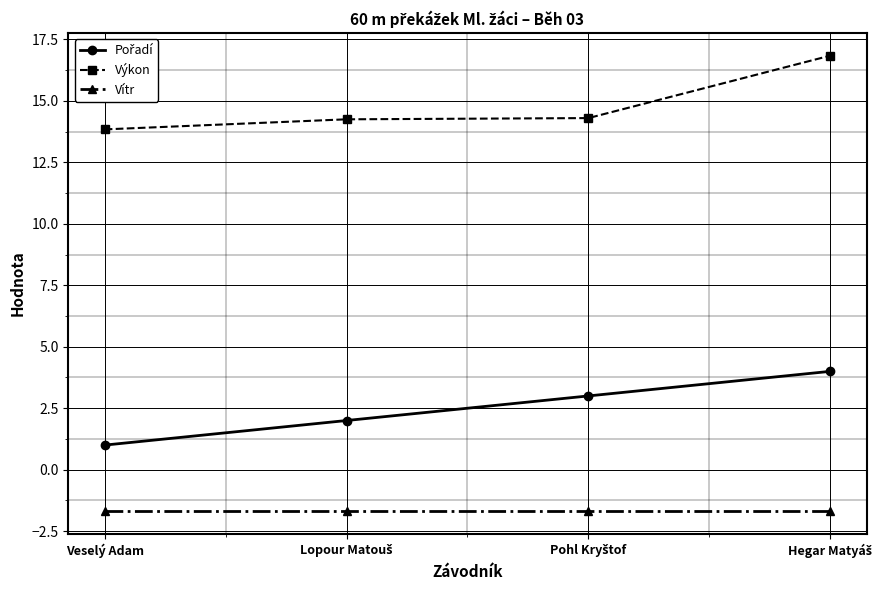

True or false: Výkon has a value of 13.8 at Veselý Adam.

True